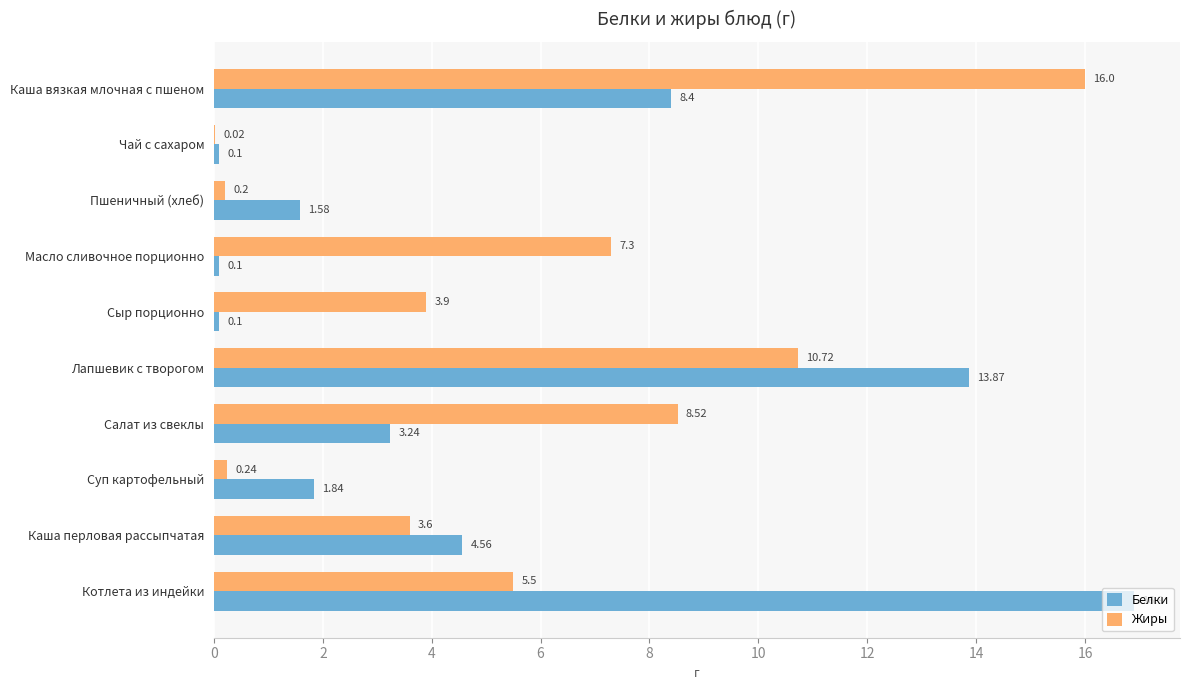

Which category has the highest value in the Белки series?

Котлета из индейки